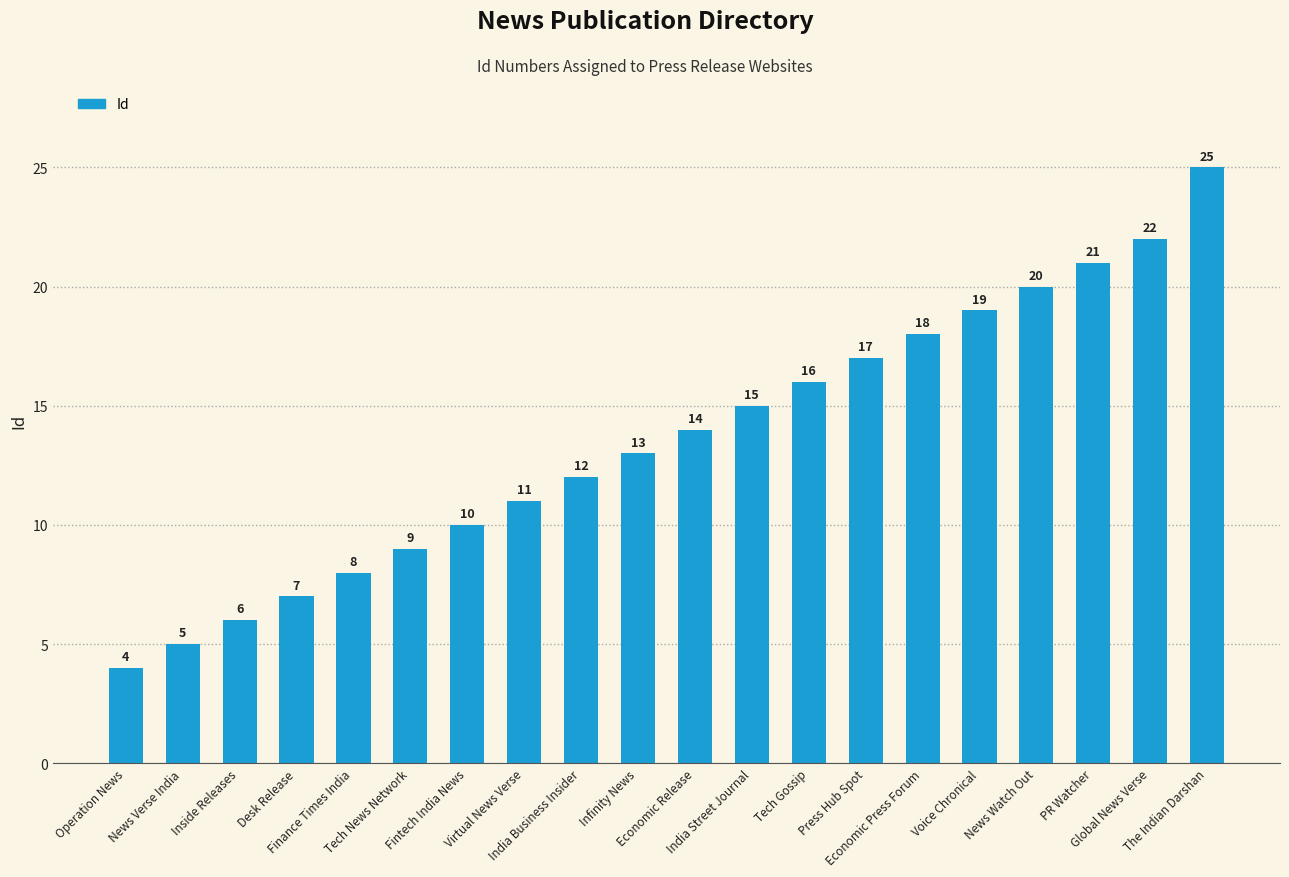

Where is the data nearest to the value 14?

Economic Release